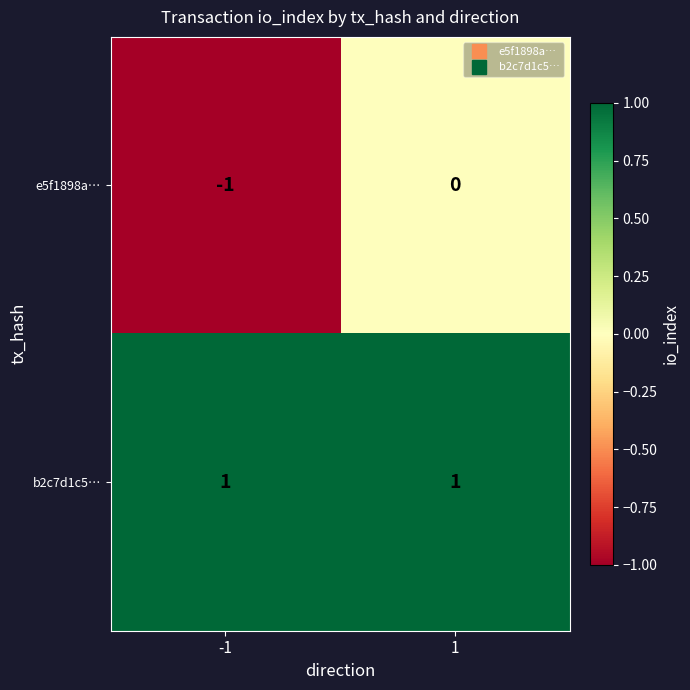

Reading left to right, extract all data points from this chart.

e5f1898a…: -1=-1	1=0
b2c7d1c5…: -1=1	1=1